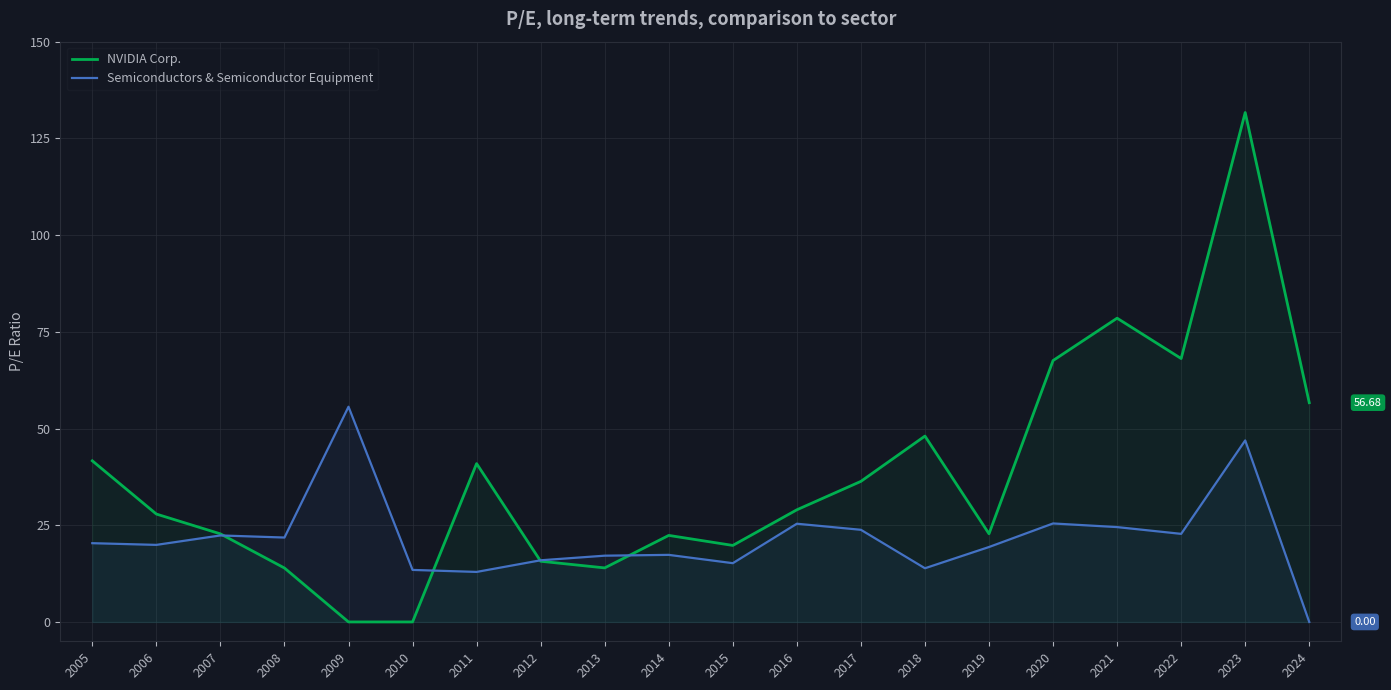

How many intersections are there between Semiconductors & Semiconductor Equipment and NVIDIA Corp.?

4